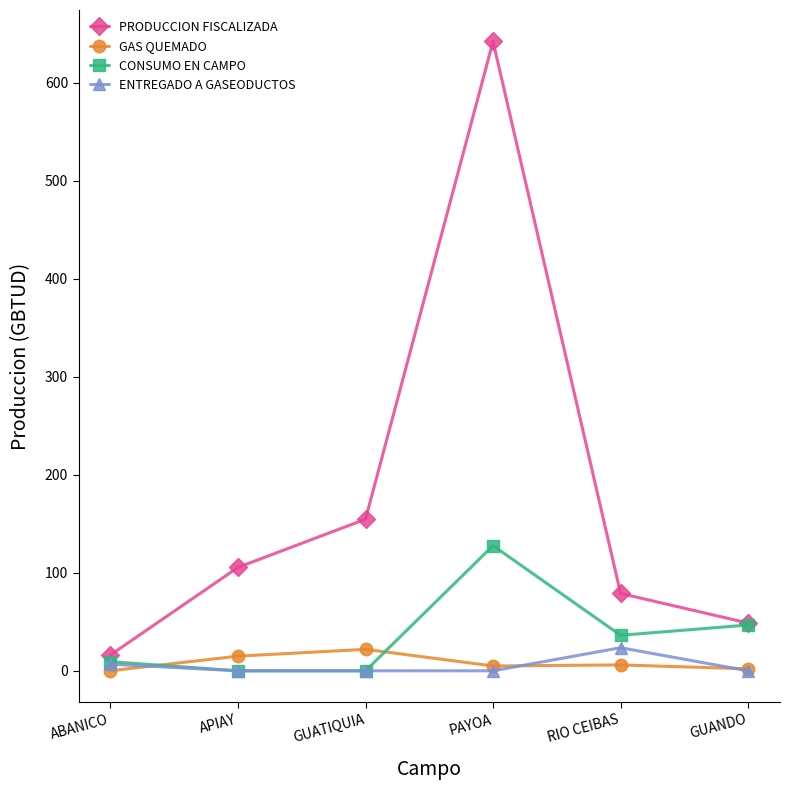

Which series has the largest total across all categories?

PRODUCCION FISCALIZADA